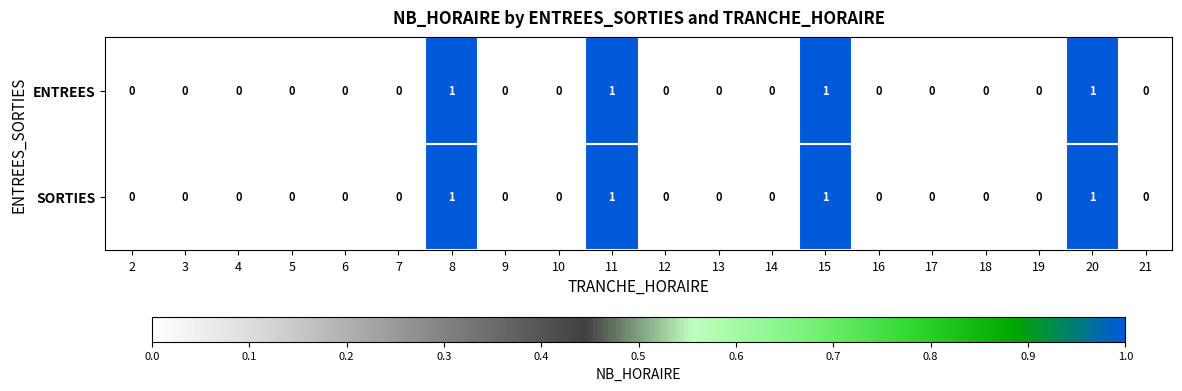

What is the sum of all ENTREES values?

4